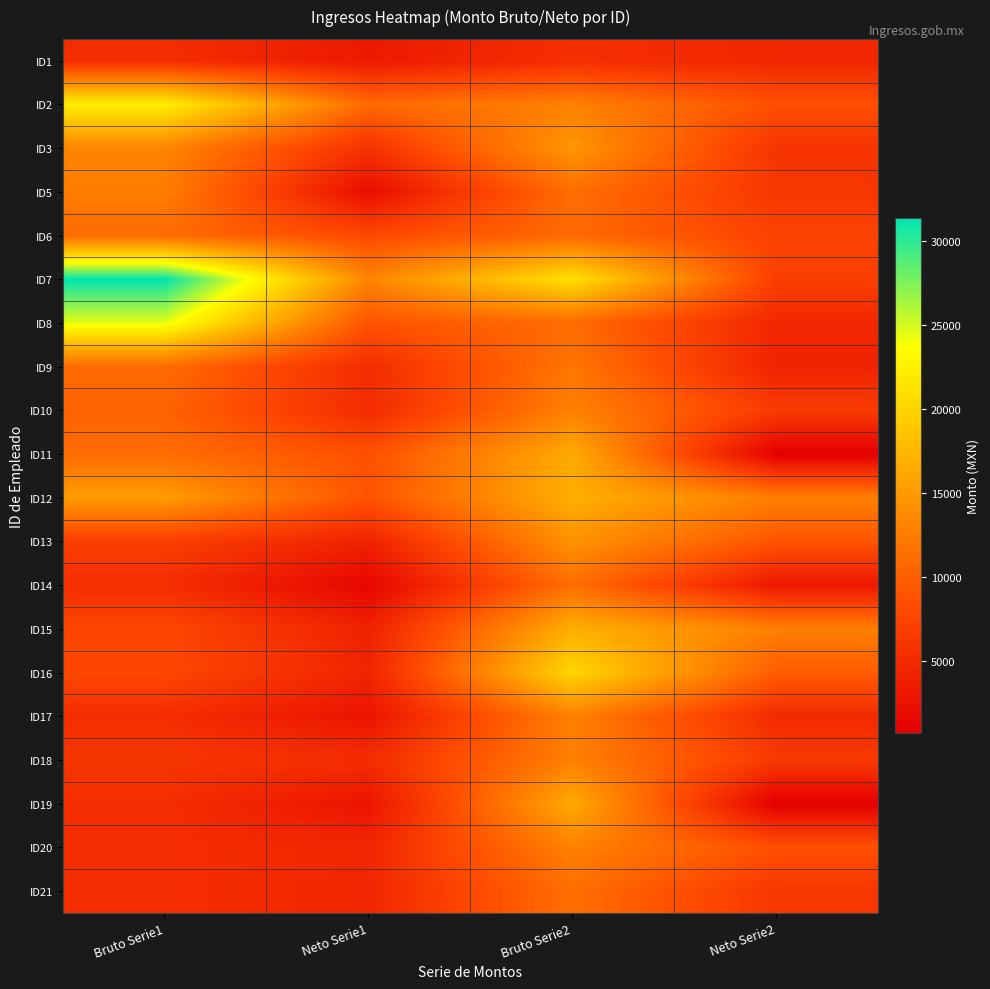

Rank the series by their maximum value, from highest to lowest.

ID7, ID8, ID2, ID16, ID12, ID15, ID11, ID19, ID3, ID13, ID20, ID17, ID10, ID18, ID5, ID9, ID14, ID21, ID6, ID1